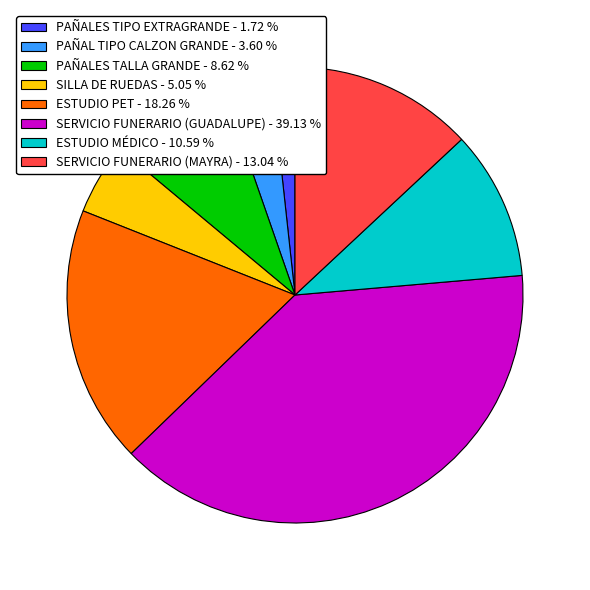

Approximately how many times larger is the value at PAÑALES TALLA GRANDE compared to ESTUDIO MÉDICO?

0.8